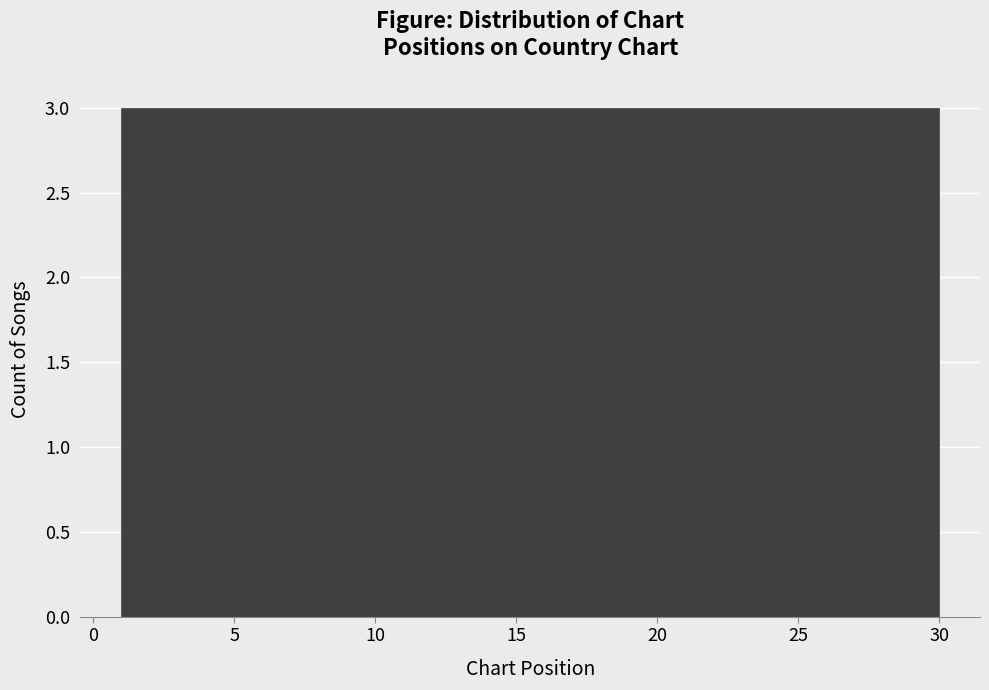

Reading left to right, list every bar in this chart as the range it spans on the x-axis followed by its height. Neither the bar edges nor the heights are printed on the chart, so give them approximately, as read against the axes.

1.0 to 3.9: 3
3.9 to 6.8: 3
6.8 to 9.7: 3
9.7 to 12.6: 3
12.6 to 15.5: 3
15.5 to 18.4: 3
18.4 to 21.3: 3
21.3 to 24.2: 3
24.2 to 27.1: 3
27.1 to 30.0: 3